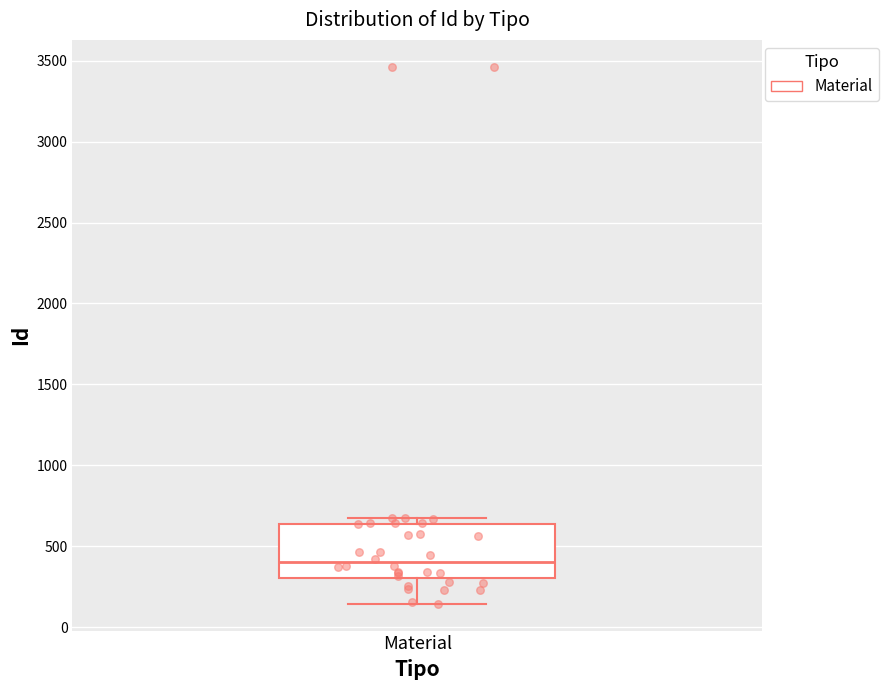

Transcribe this box plot: give where the median line is, the range the box spans, and where the two whiskers end, as read against the y-axis. The values are not printed on the chart, so give them approximately, as read against the axis.

median 400, box 300 to 650, whiskers 150 to 650 (just above the box's upper edge)